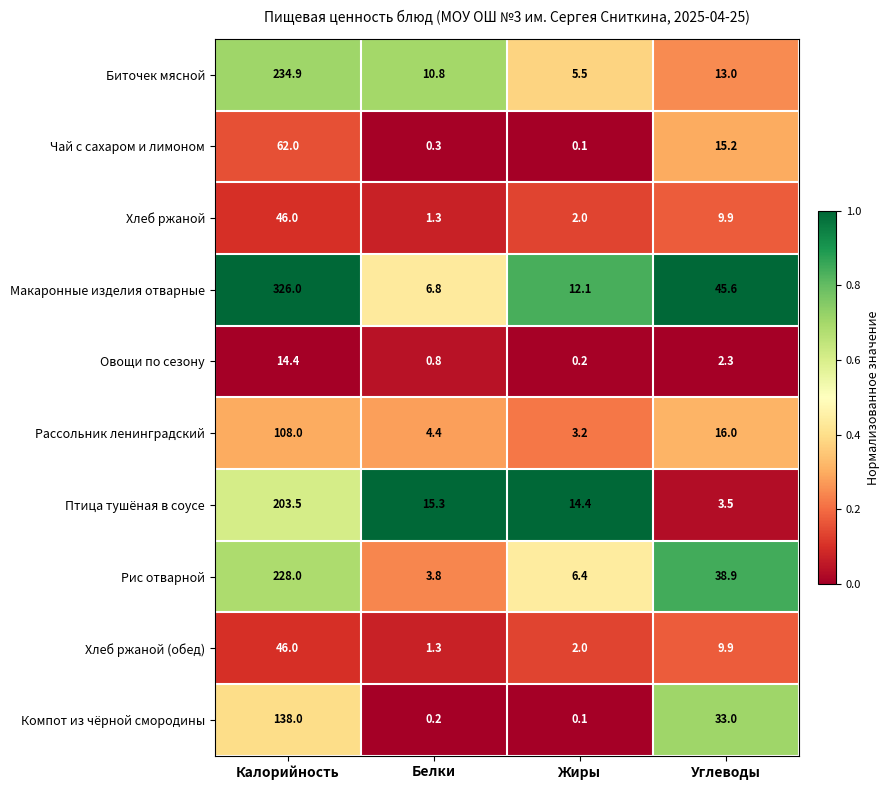

Which series has the largest range (max minus min)?

Макаронные изделия отварные